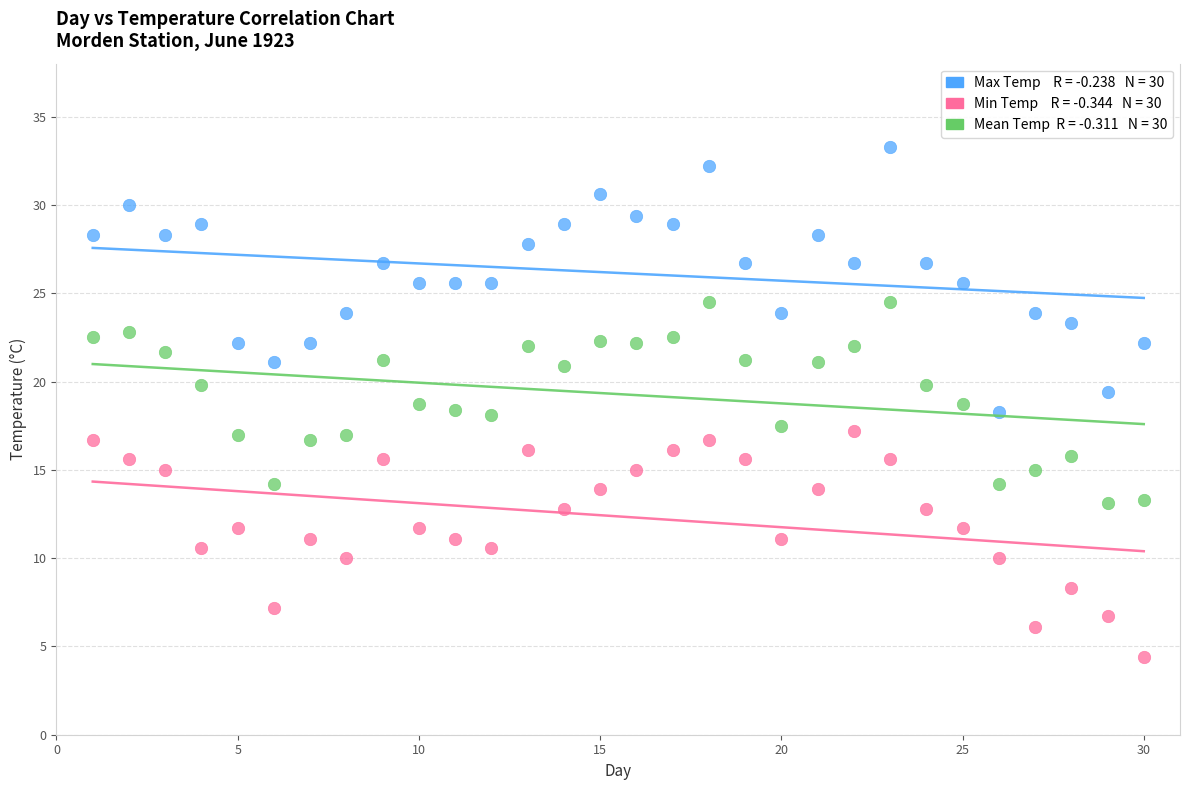

Across all data points, what is the range of Y values (max minus min)?

28.9